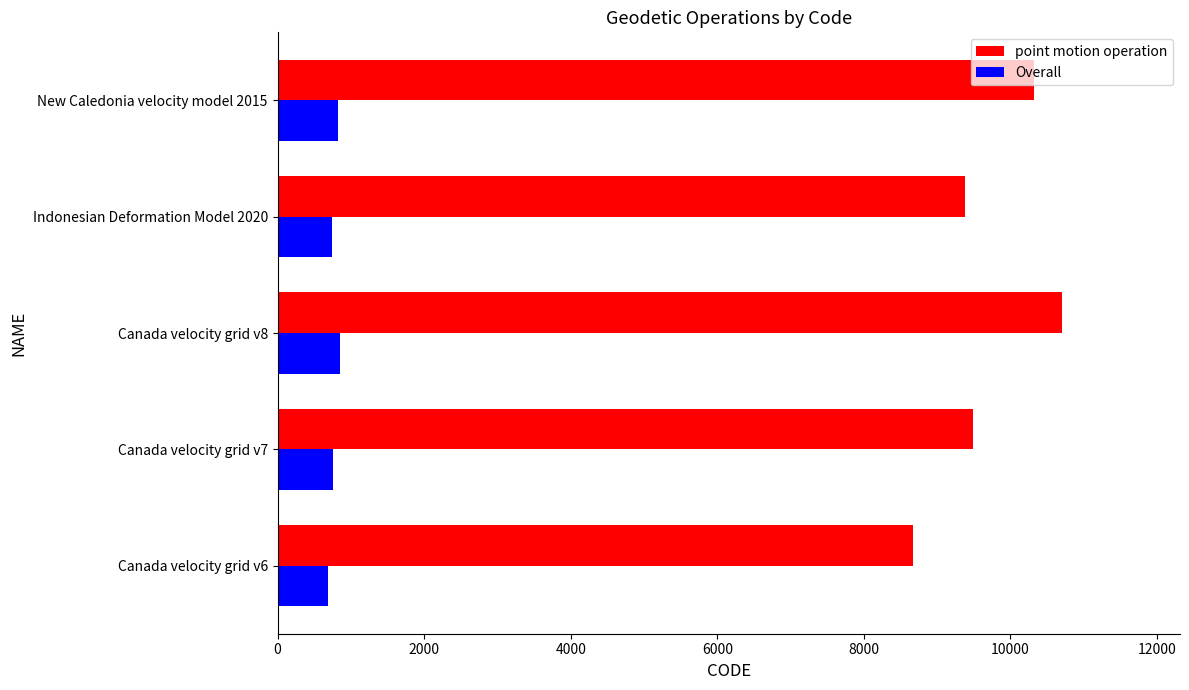

At which category is the sum across all series the highest?

Canada velocity grid v8